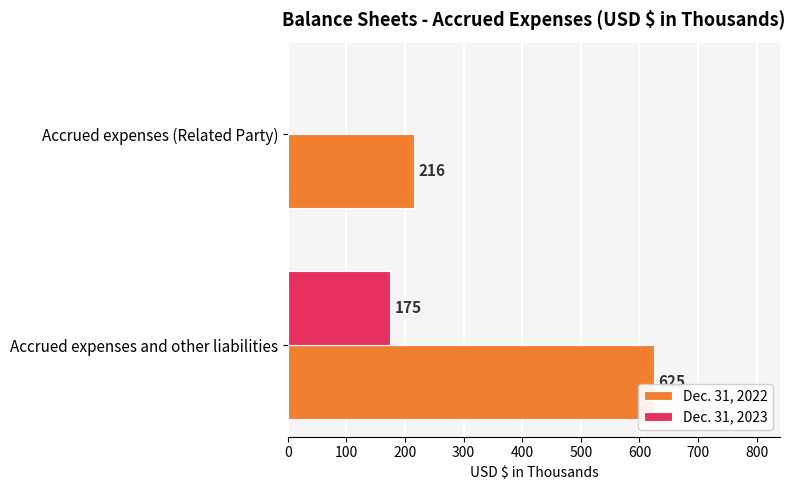

Which series has the largest range (max minus min)?

Dec. 31, 2022